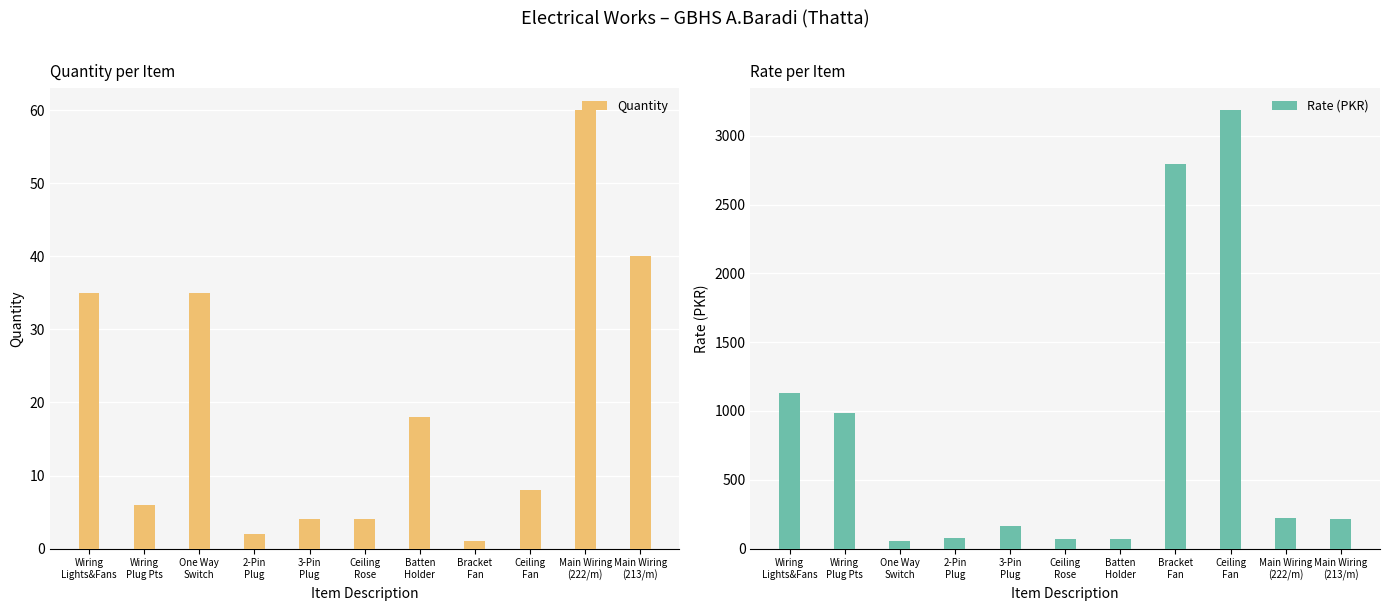

At which category does the chart reach its minimum across all series?

Bracket
Fan